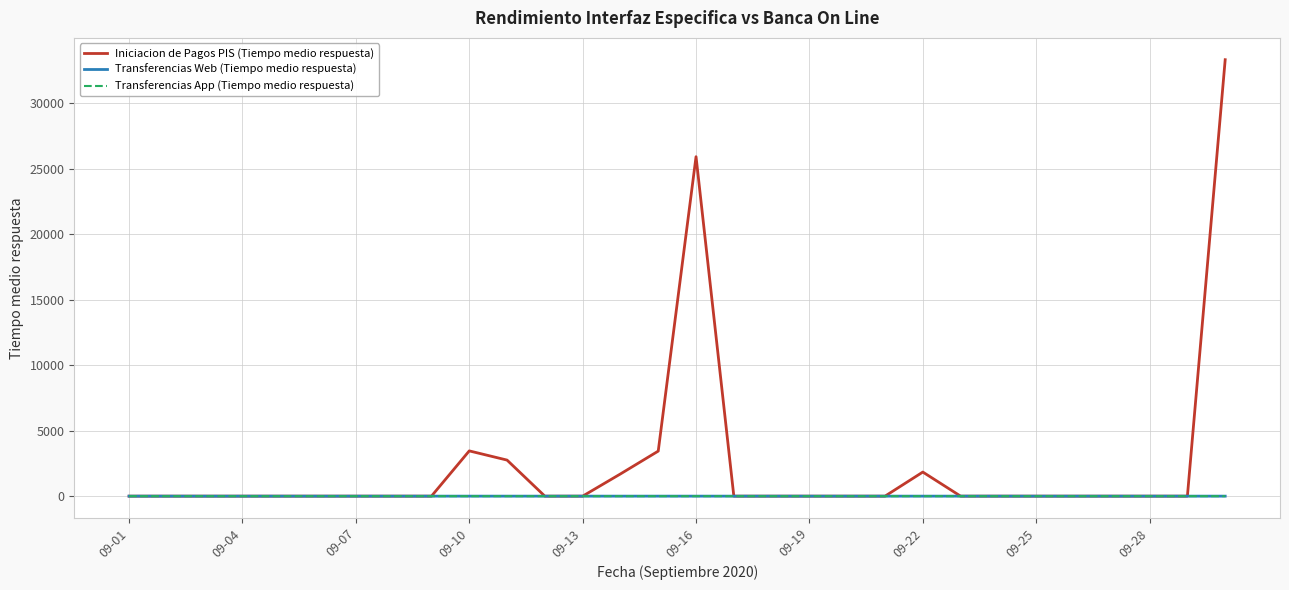

Does the chart display data point markers on the line(s)?

No